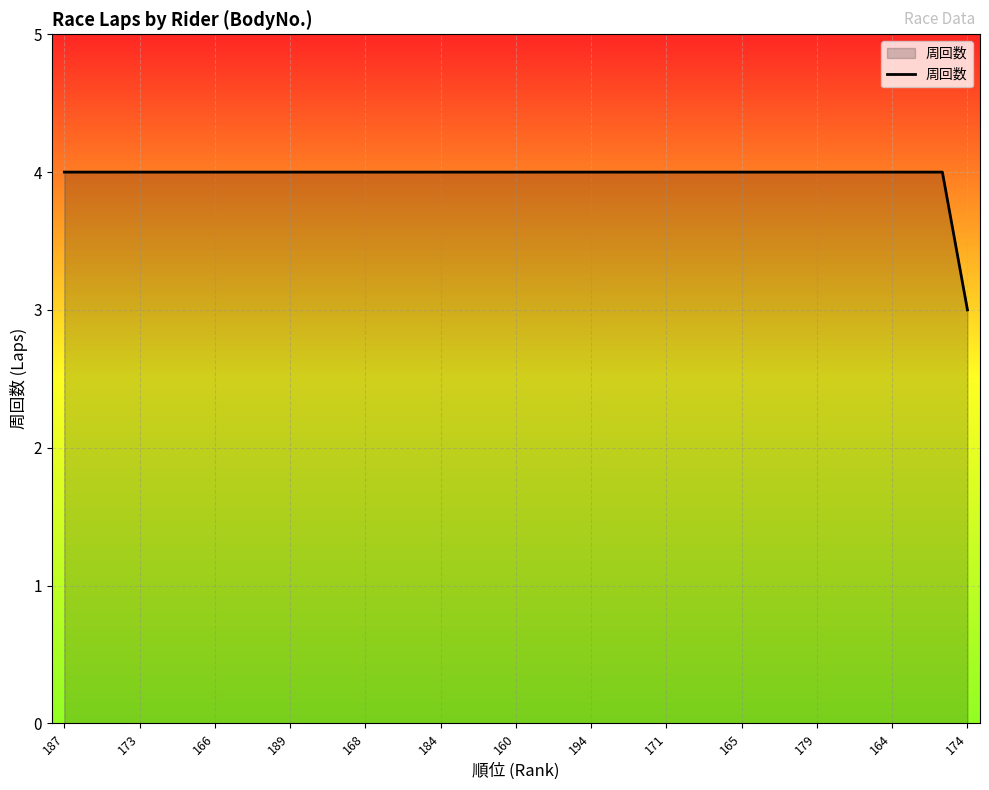

What is the smallest value displayed?

3